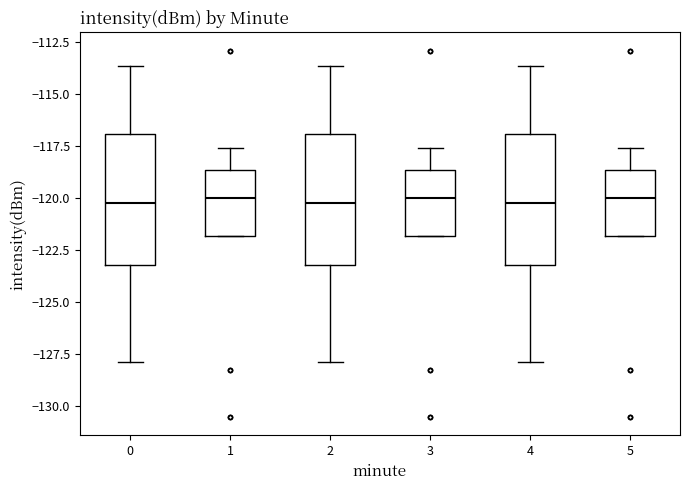

Reading left to right, read every box against the y-axis: the position of its median line, the range the box covers, and the ends of its whiskers. The values are not printed on the chart, so give them approximately, as read against the axis.

0: median -120.0, box -123.0 to -117.0, whiskers -128.0 to -113.5
1: median -120.0, box -122.0 to -118.5, whiskers -122.0 to -117.5
2: median -120.0, box -123.0 to -117.0, whiskers -128.0 to -113.5
3: median -120.0, box -122.0 to -118.5, whiskers -122.0 to -117.5
4: median -120.0, box -123.0 to -117.0, whiskers -128.0 to -113.5
5: median -120.0, box -122.0 to -118.5, whiskers -122.0 to -117.5